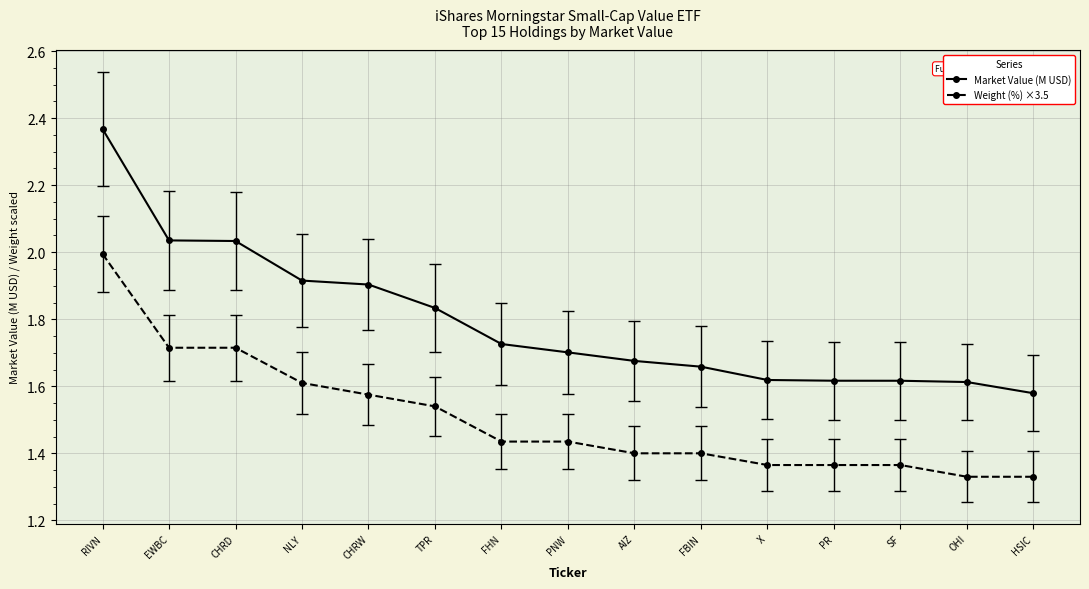

What is the spread (max minus min) of values at NLY?

0.3